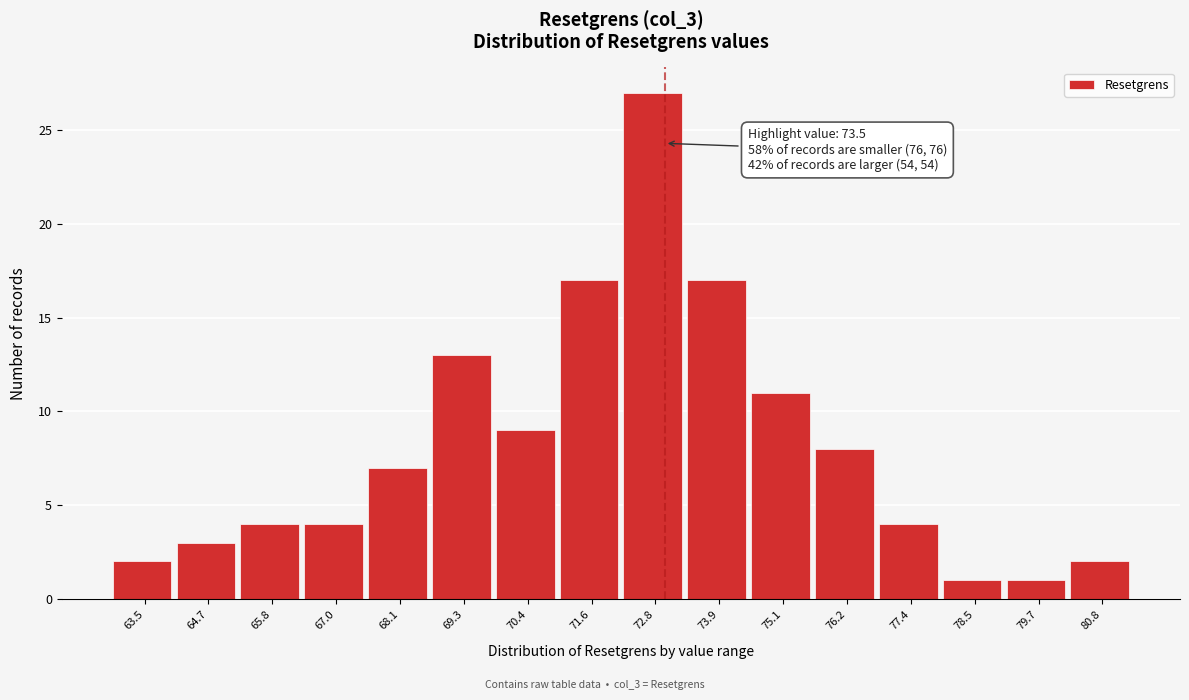

Reading left to right, what are all the values shown in this chart?

2	3	4	4	7	13	9	17	27	17	11	8	4	1	1	2